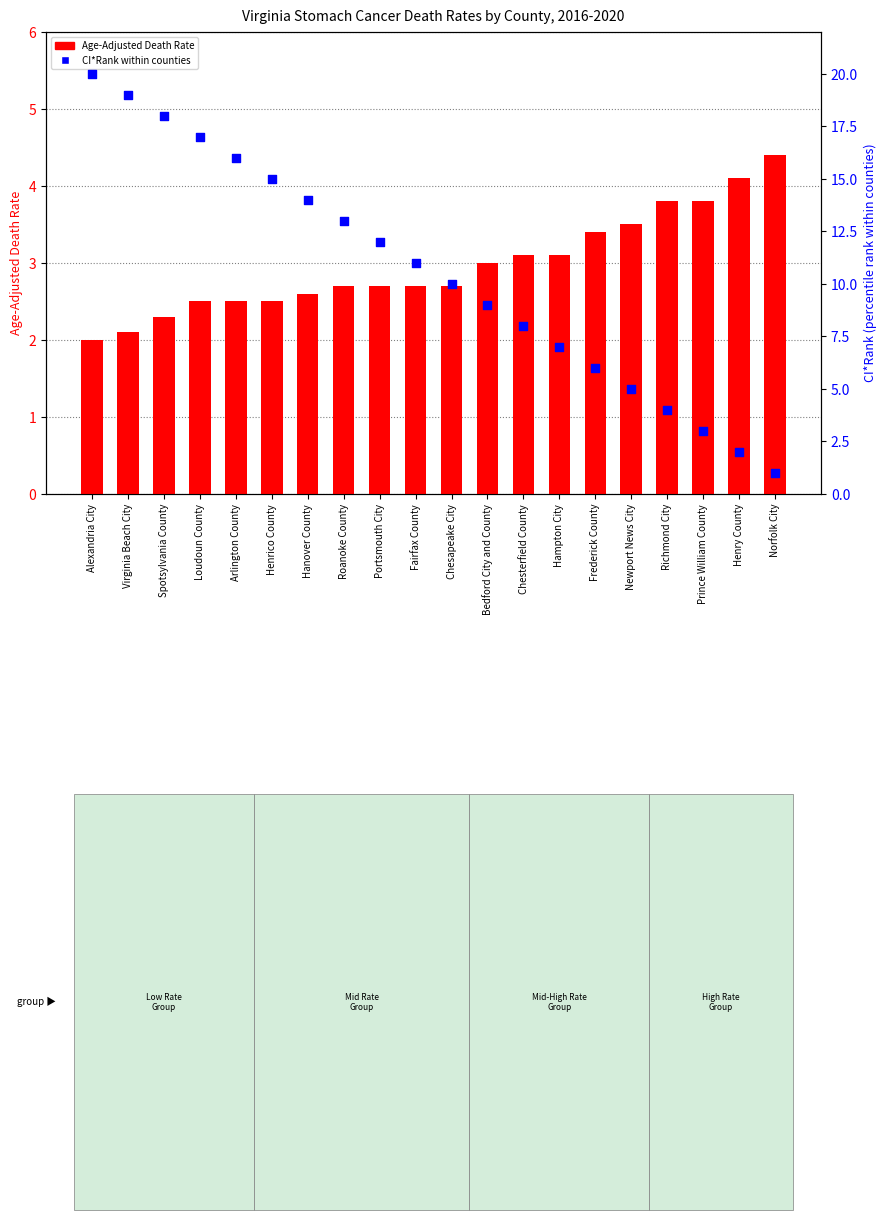

Is the value of CI*Rank at Chesapeake City greater than the value of Age-Adjusted Death Rate at Arlington County?

Yes